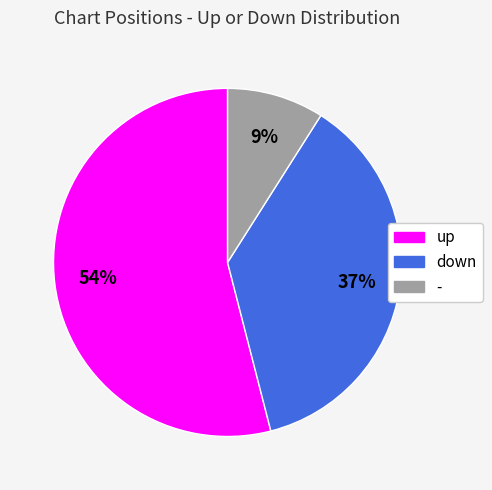

To the nearest percent, what percentage of the pie is down?

37%